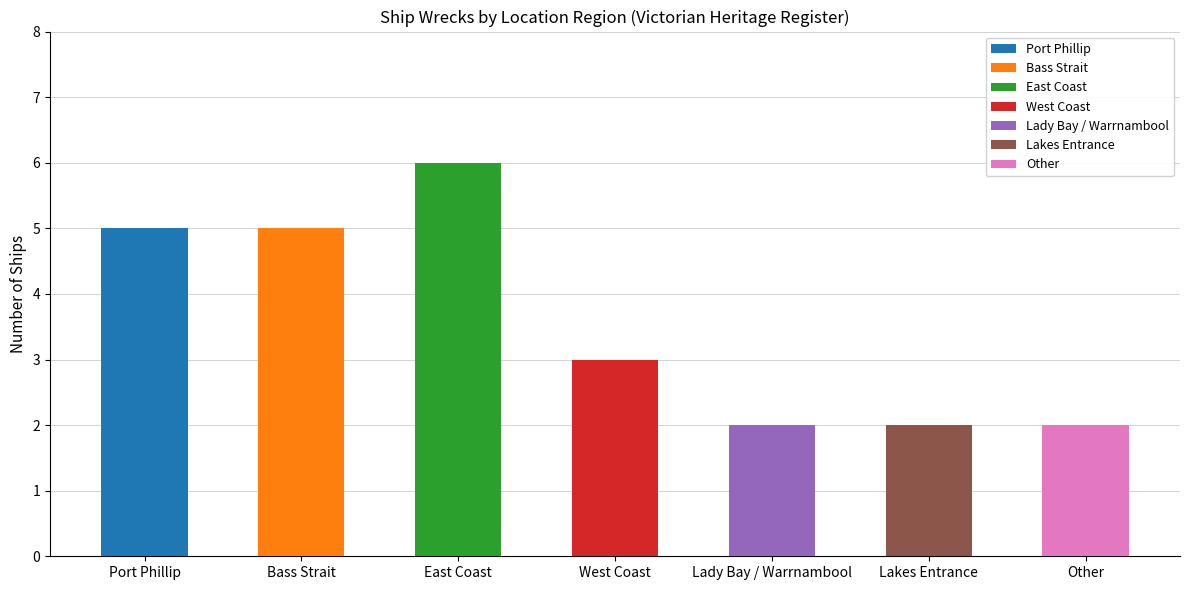

How many categories are shown in the chart?

7